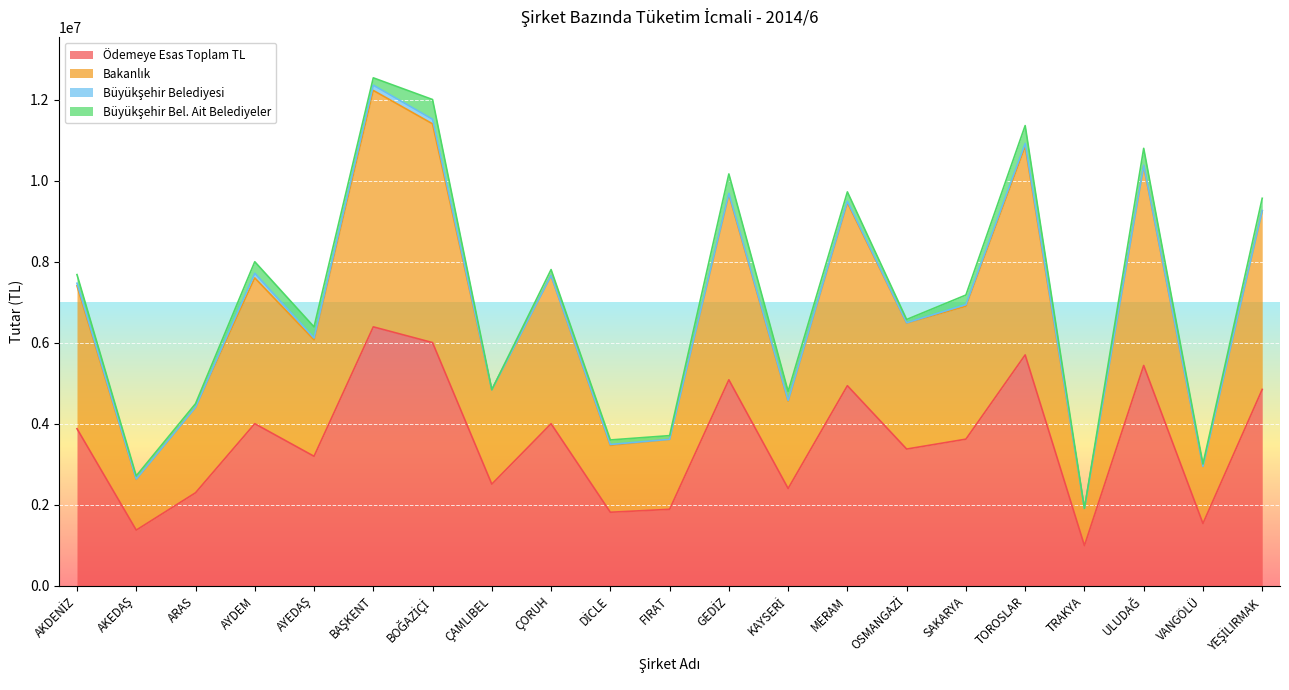

What is the average value of the Ödemeye Esas Toplam TL series?

3584191.4